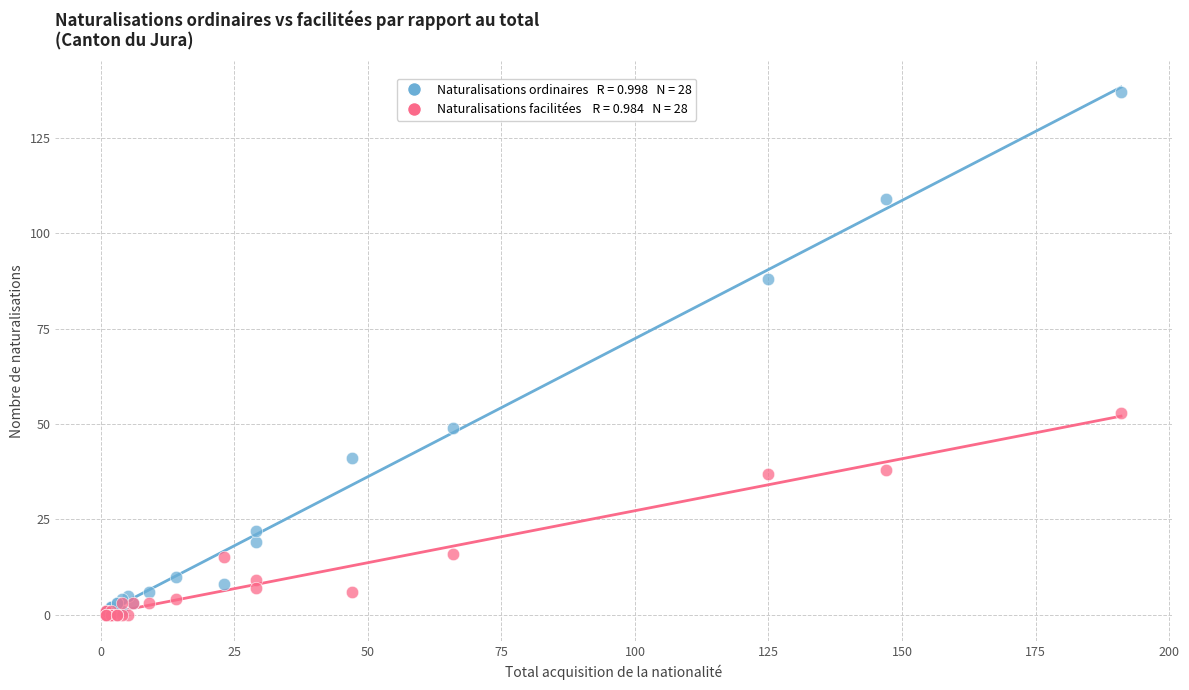

Across all series, what Y value is closest to 68?

53